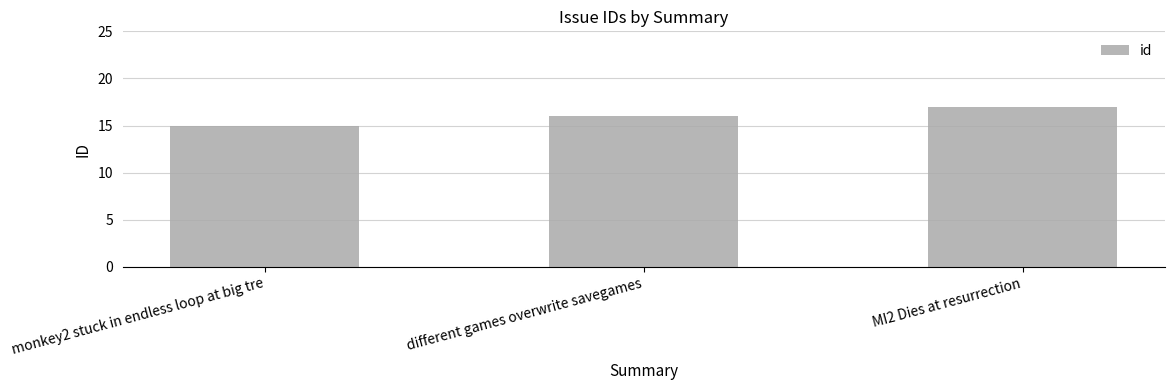

Reading left to right, extract all data points from this chart.

monkey2 stuck in endless loop at big tre=15	different games overwrite savegames=16	MI2 Dies at resurrection=17